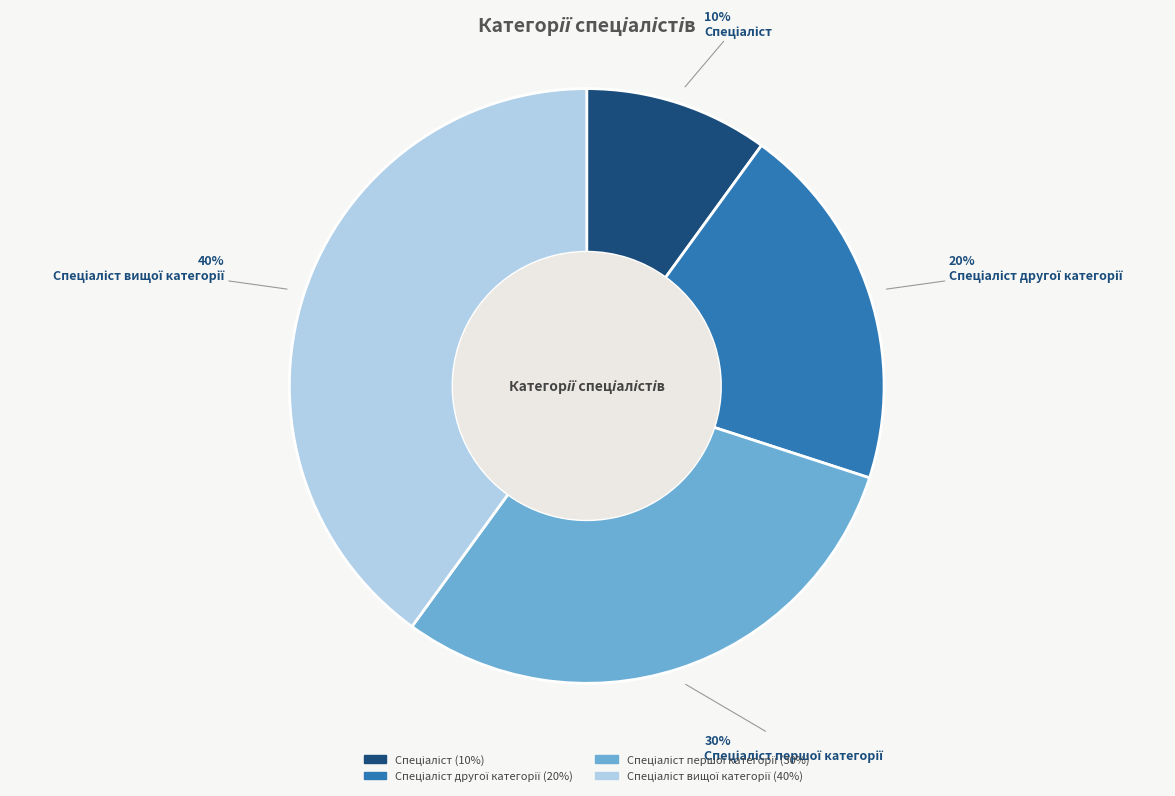

Count the number of slices in the pie.

4